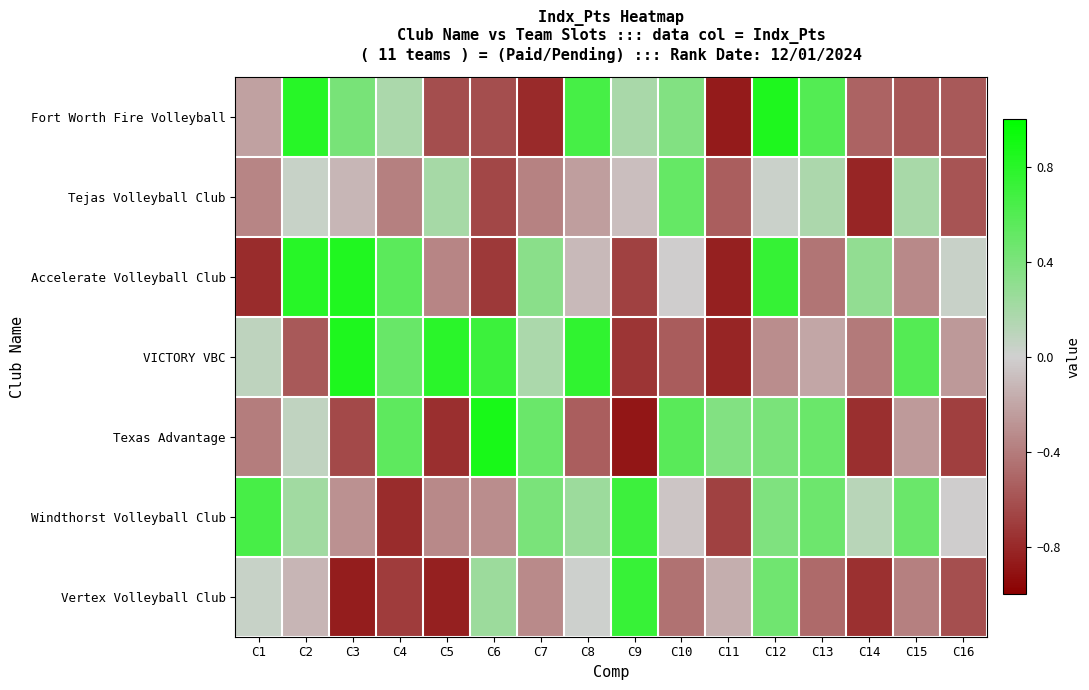

Which series has the largest total across all categories?

Windthorst Volleyball Club